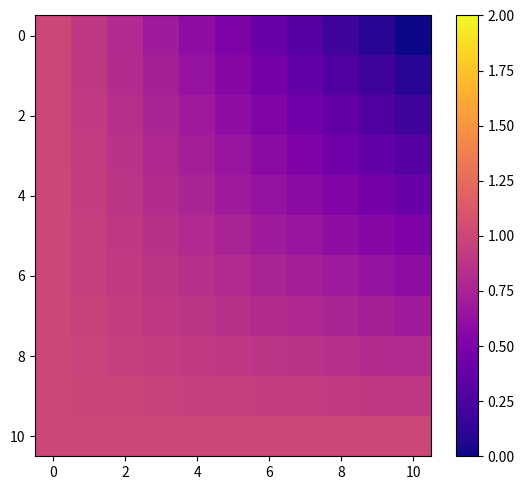

What is the maximum value shown in the chart?

1.0